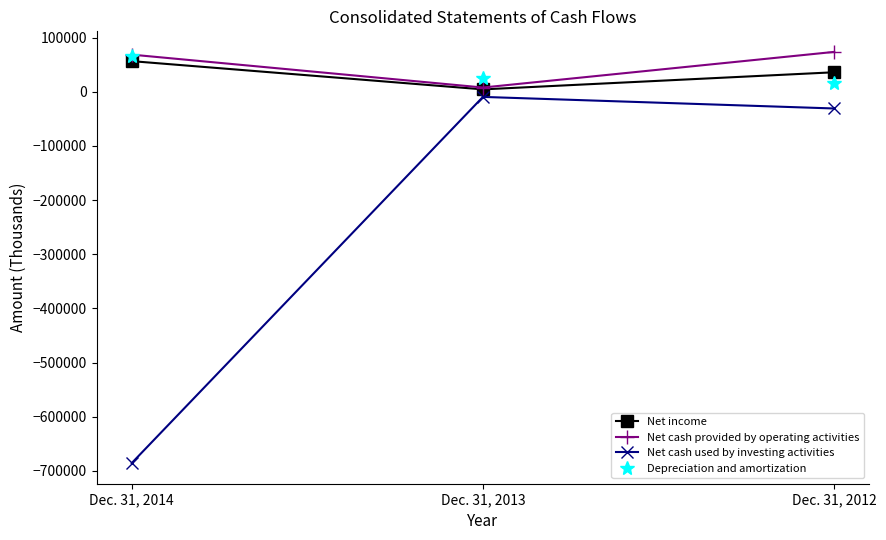

True or false: Net cash provided by operating activities has a value of 68522 at Dec. 31, 2014.

True